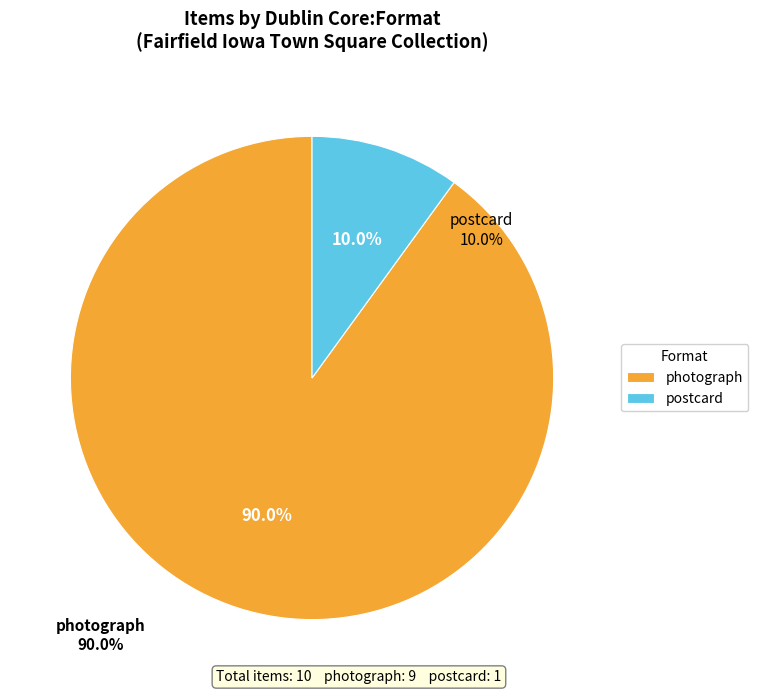

Is the sum of postcard and photograph greater than half?

Yes